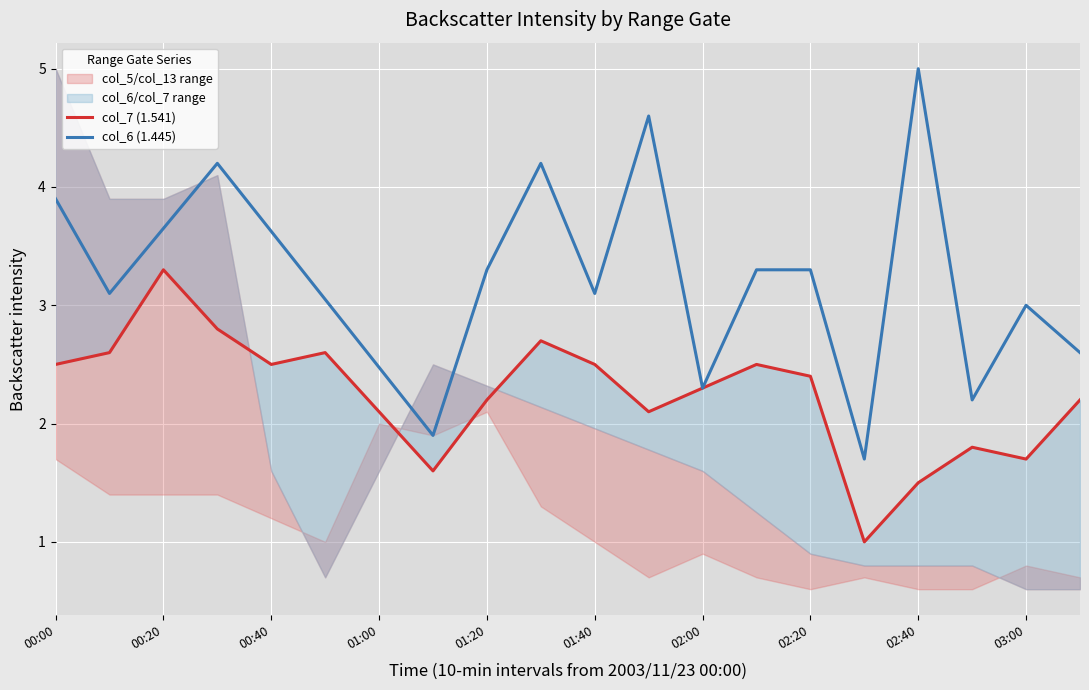

The col_6 (1.445) series shows 2.3 at 02:00. True or false?

True